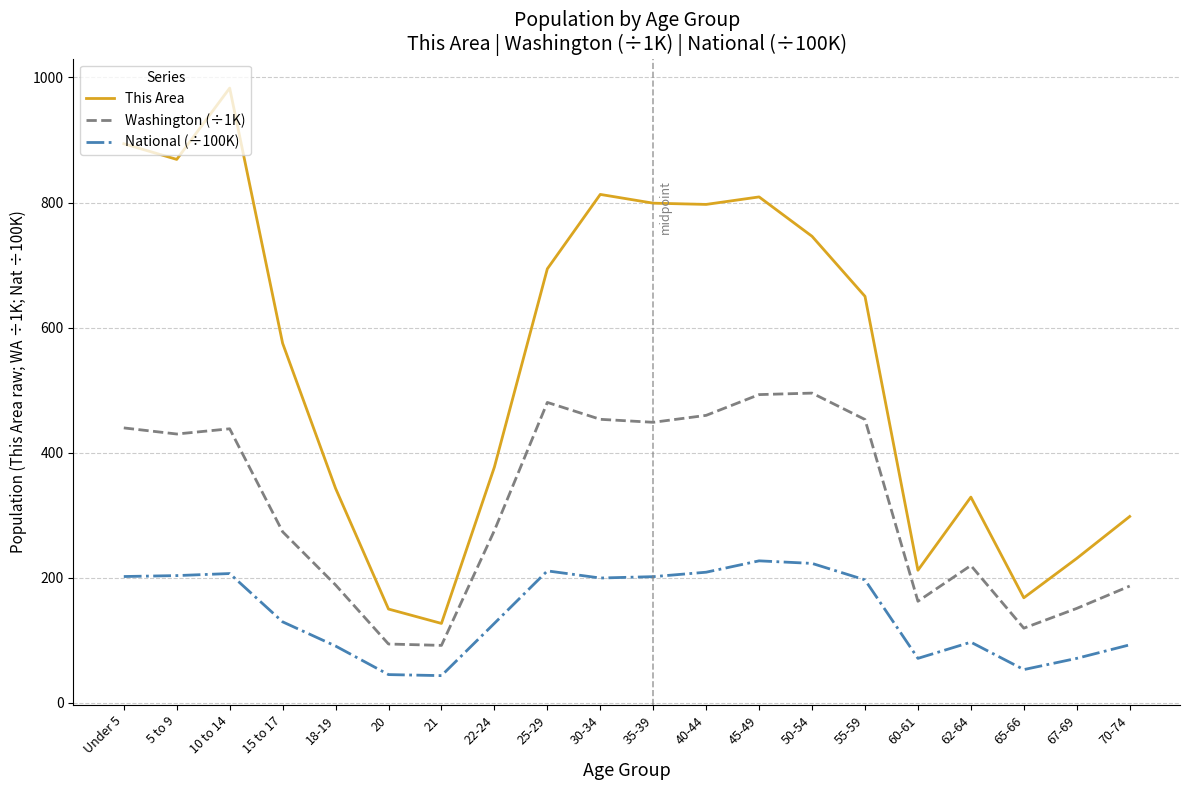

At which category does the chart reach its peak across all series?

10 to 14